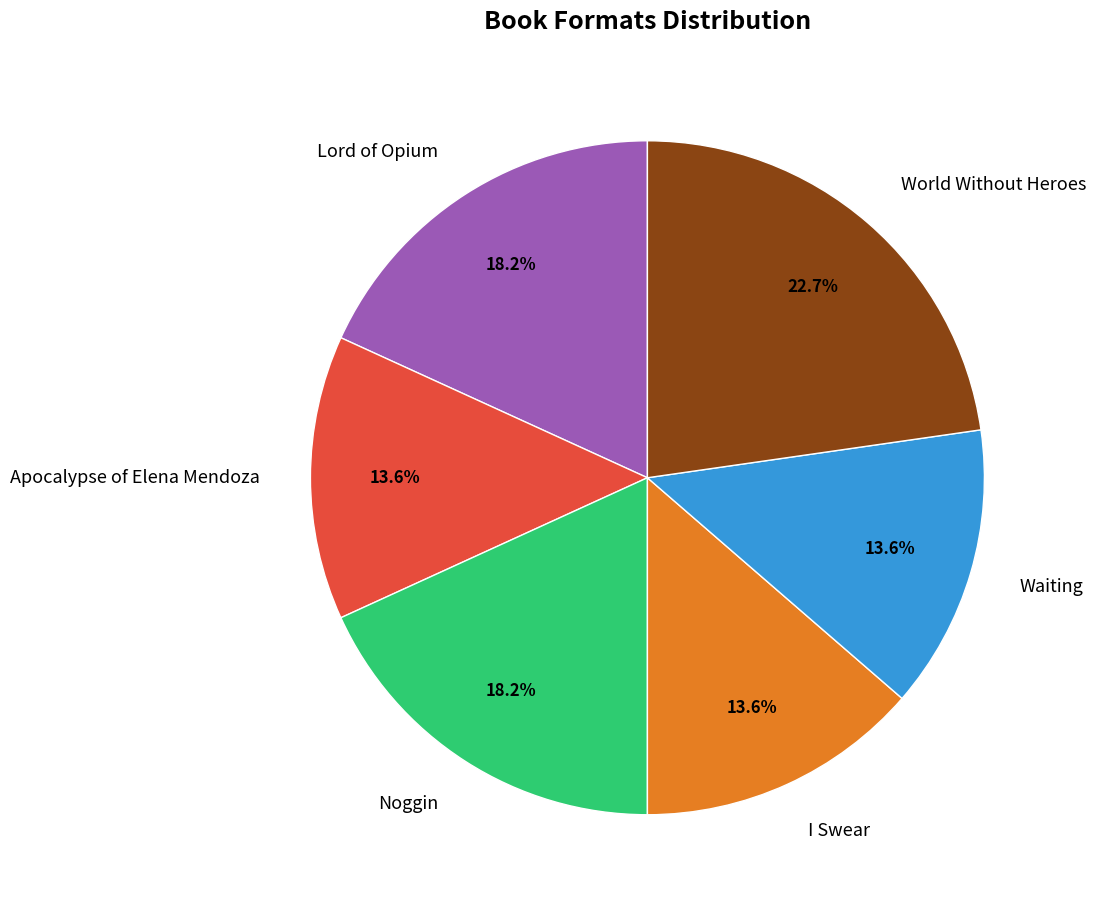

Between Lord of Opium and World Without Heroes, which is larger?

World Without Heroes